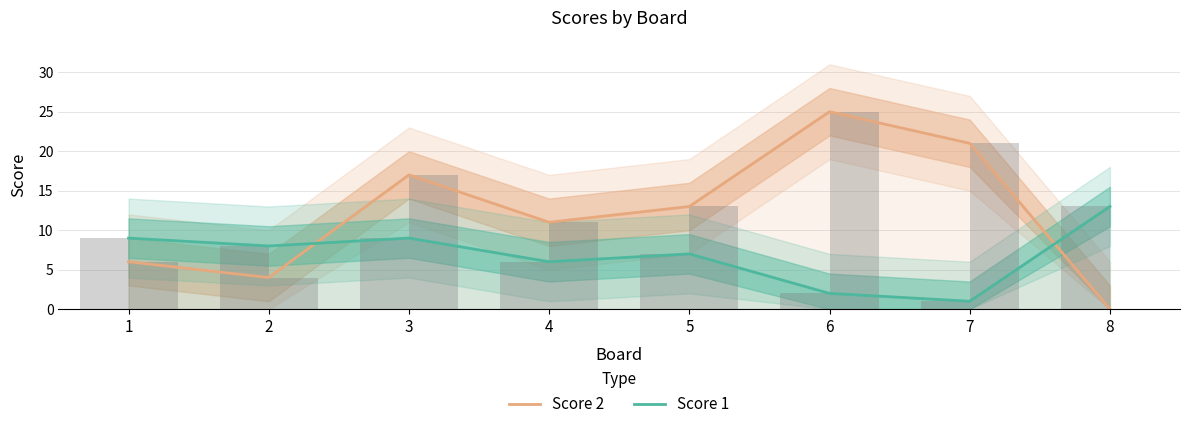

The Score 2 series shows 11 at 7. True or false?

False